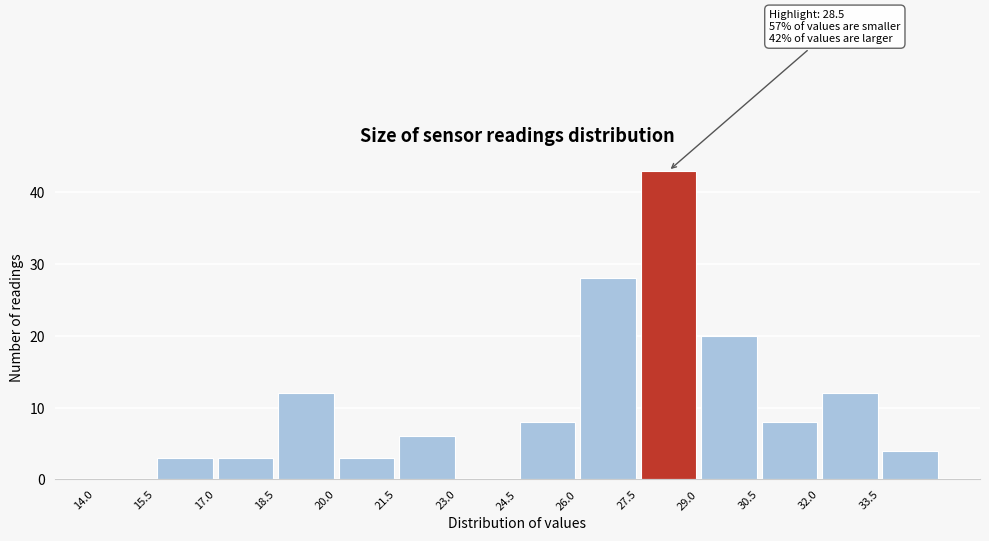

Over which range of the x-axis is the bar tallest?

27.5 to 29.0